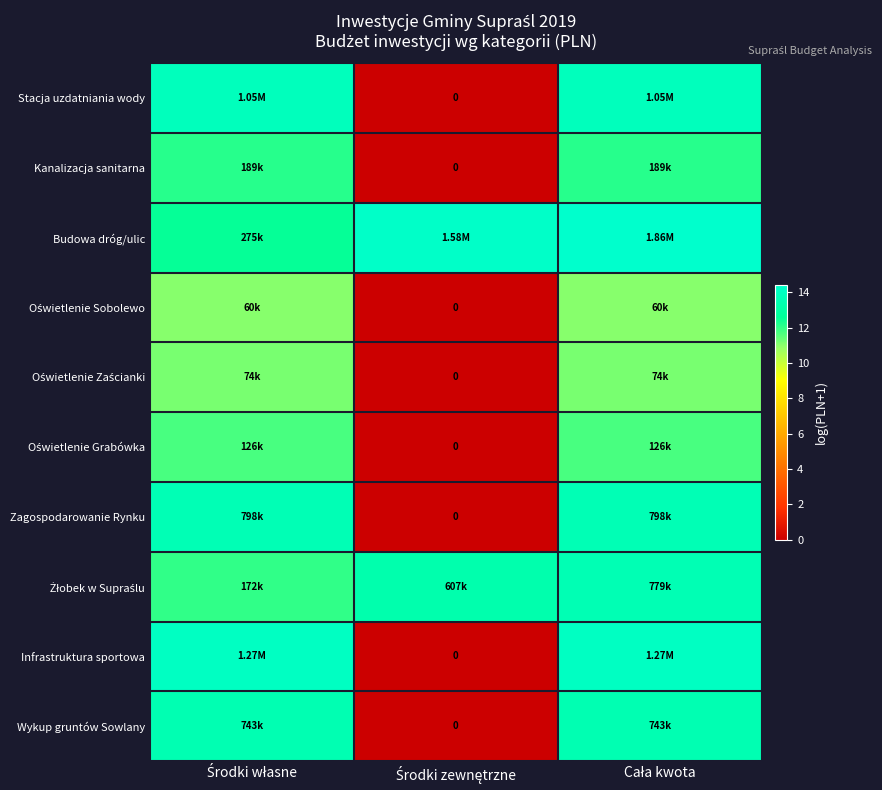

At Cała kwota, list the series in order from smallest to largest.

Oświetlenie Sobolewo, Oświetlenie Zaścianki, Oświetlenie Grabówka, Kanalizacja sanitarna, Wykup gruntów Sowlany, Żłobek w Supraślu, Zagospodarowanie Rynku, Stacja uzdatniania wody, Infrastruktura sportowa, Budowa dróg/ulic